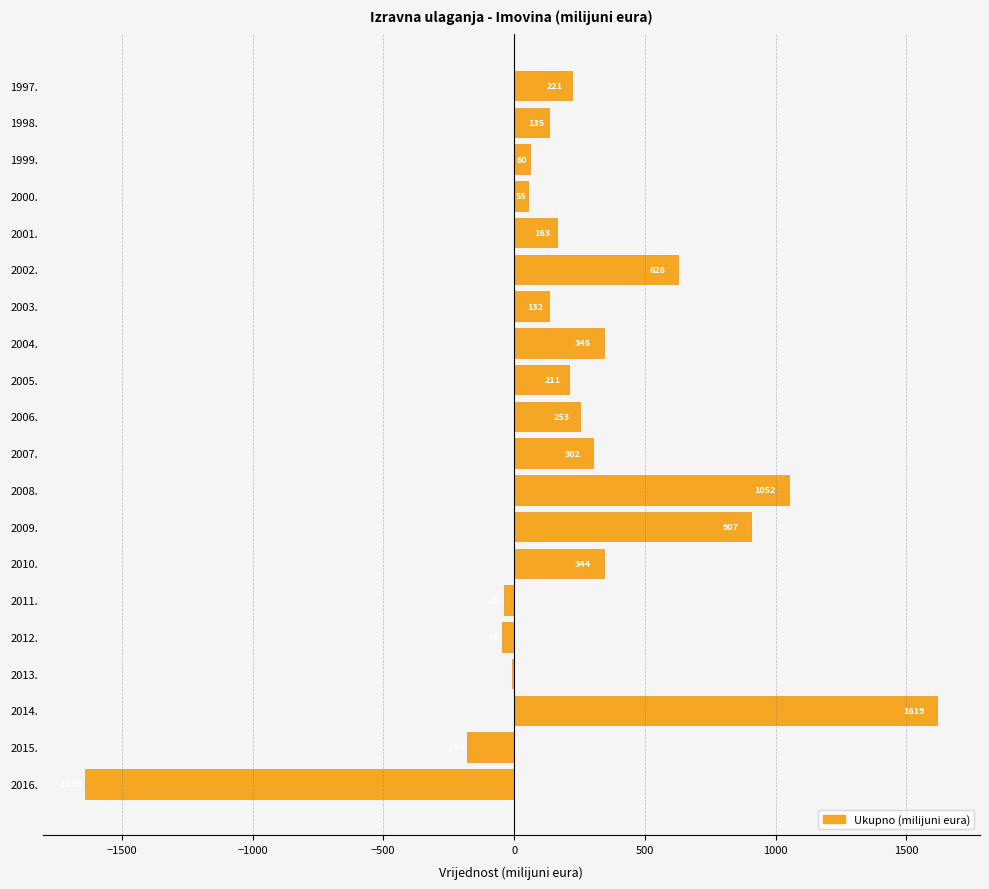

At which label is the value closest to -10?

2013.